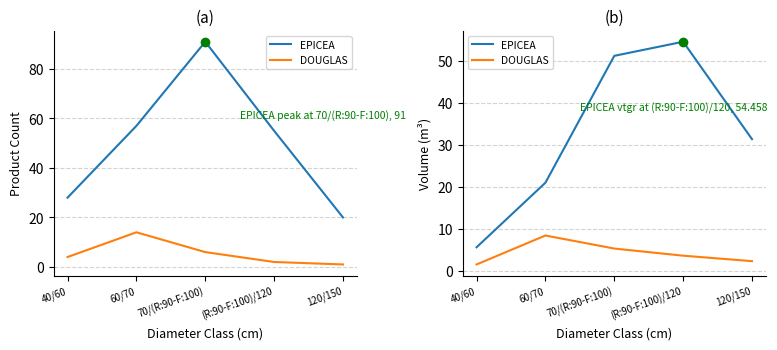

Is it true that EPICEA equals 54.5 at (R:90-F:100)/120?

True